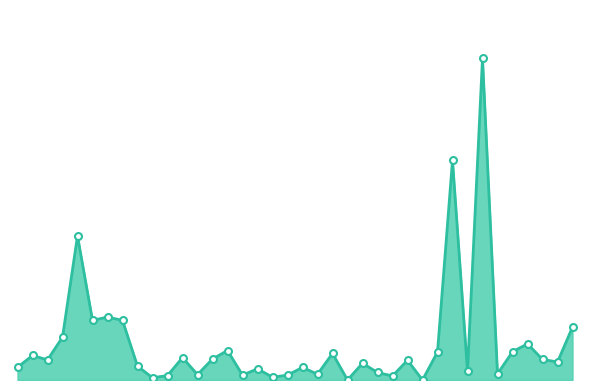

Rank the categories by value from lowest to highest.

024, 030, 010, 019, 027, 011, 017, 020, 014, 022, 038, 026, 034, 018, 021, 001, 009, 025, 043, 029, 003, 042, 015, 013, 002, 023, 031, 039, 016, 041, 004, 044, 008, 006, 007, 005, 032, 035